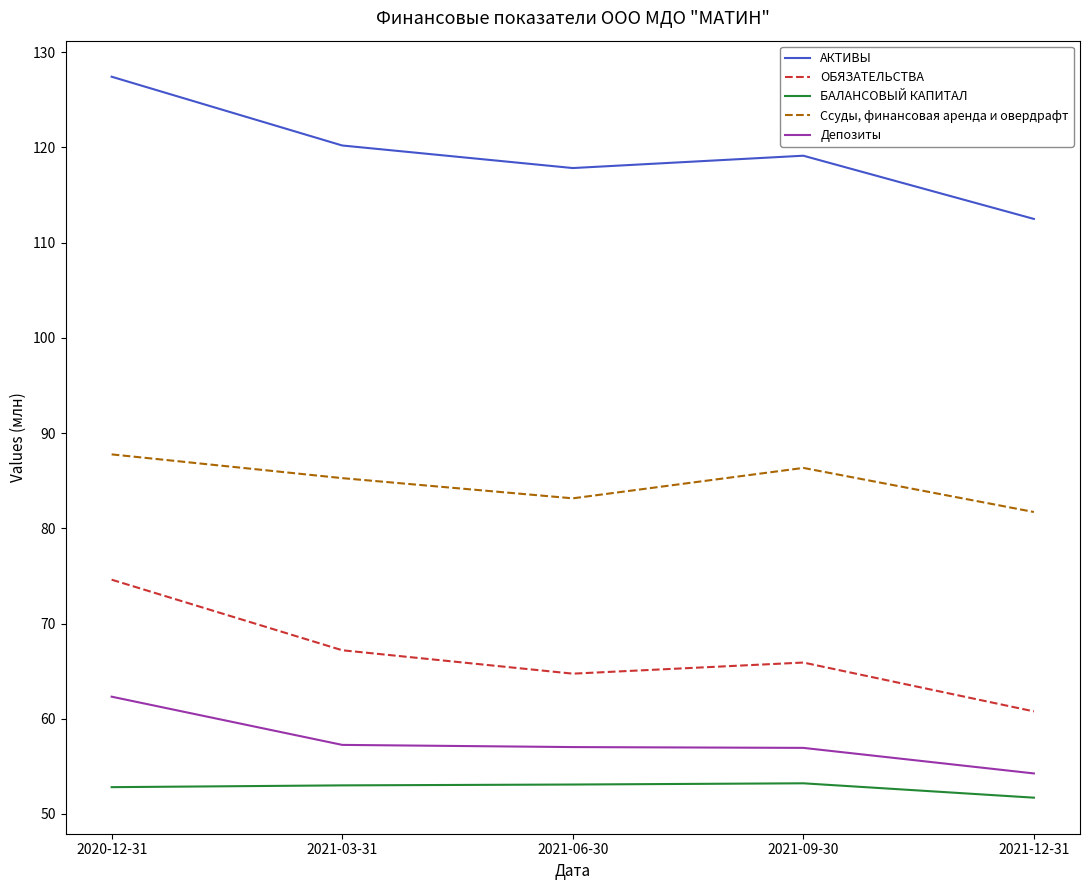

Rank the series by their maximum value, from highest to lowest.

АКТИВЫ, Ссуды, финансовая аренда и овердрафт, ОБЯЗАТЕЛЬСТВА, Депозиты, БАЛАНСОВЫЙ КАПИТАЛ